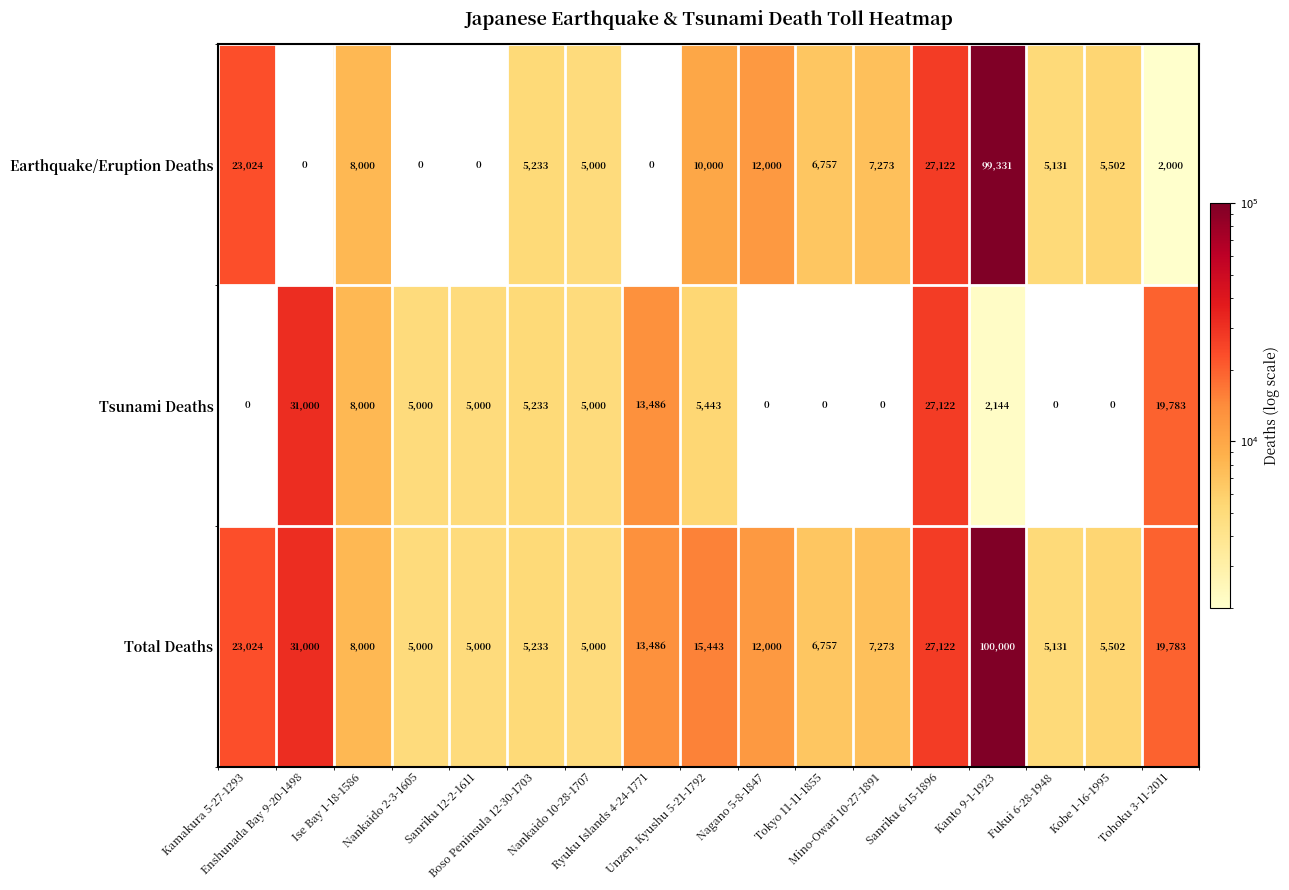

What is the spread (max minus min) of values at Kamakura 5-27-1293?

23024